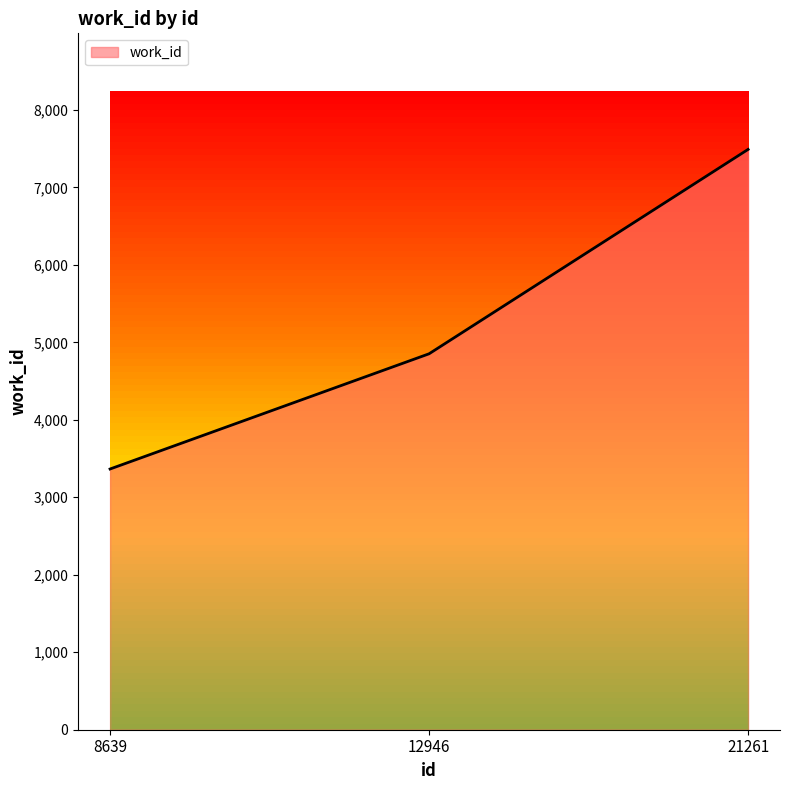

Approximately how many times larger is the value at 8639 compared to 12946?

0.7